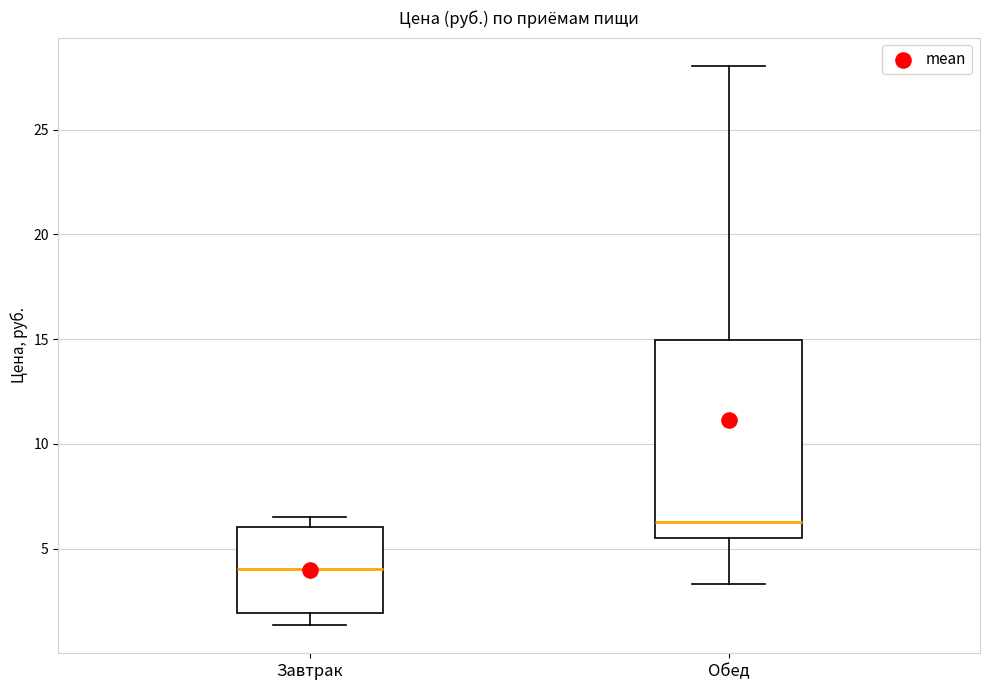

Reading left to right, transcribe this box plot: for each box, give where its median line is, the range the box spans, and where its two whiskers end, as read against the y-axis. The values are not printed on the chart, so give them approximately, as read against the axis.

Завтрак: median 4.0, box 2.0 to 6.0, whiskers 1.5 to 6.5
Обед: median 6.5, box 5.5 to 15.0, whiskers 3.5 to 28.0